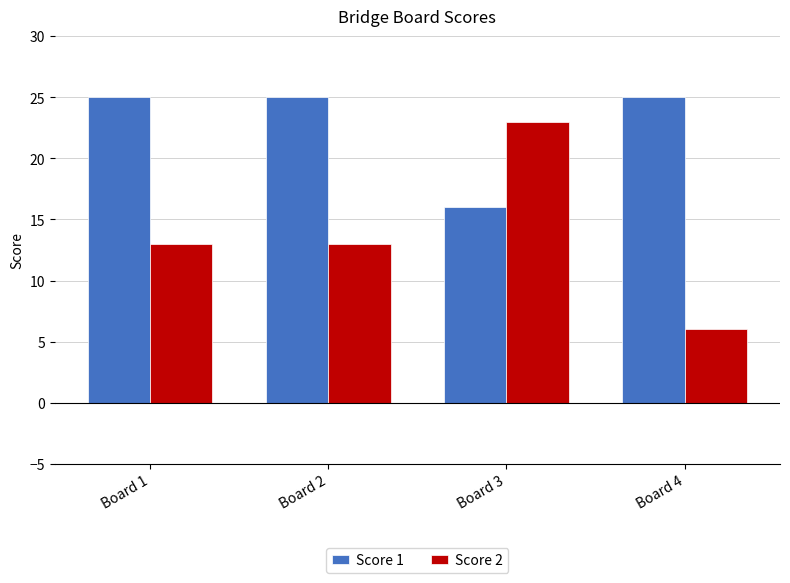

At which category is the sum across all series the highest?

Board 3